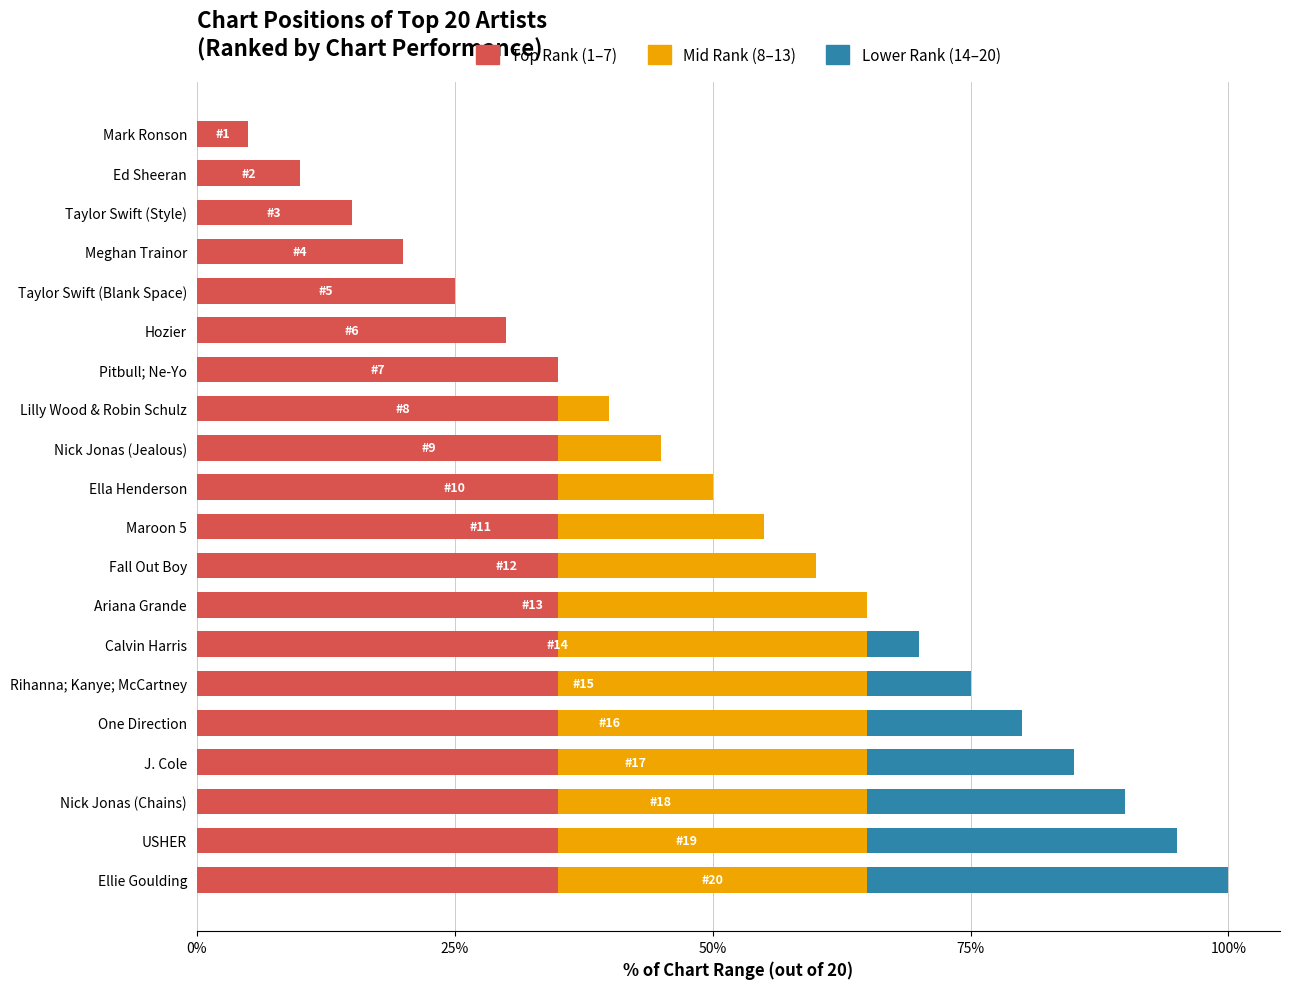

True or false: Top Rank (1–7) has a value of 58 at Nick Jonas (Jealous).

False